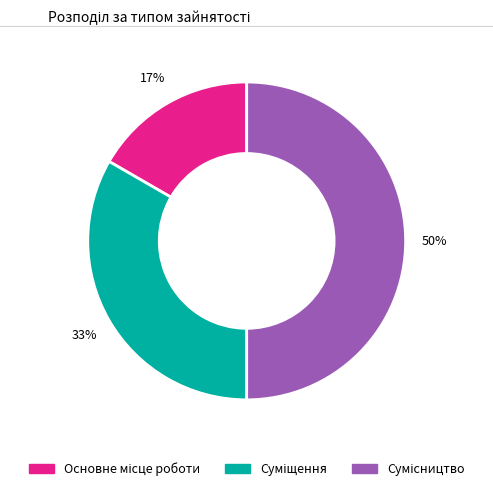

How many slices are in this pie chart?

3